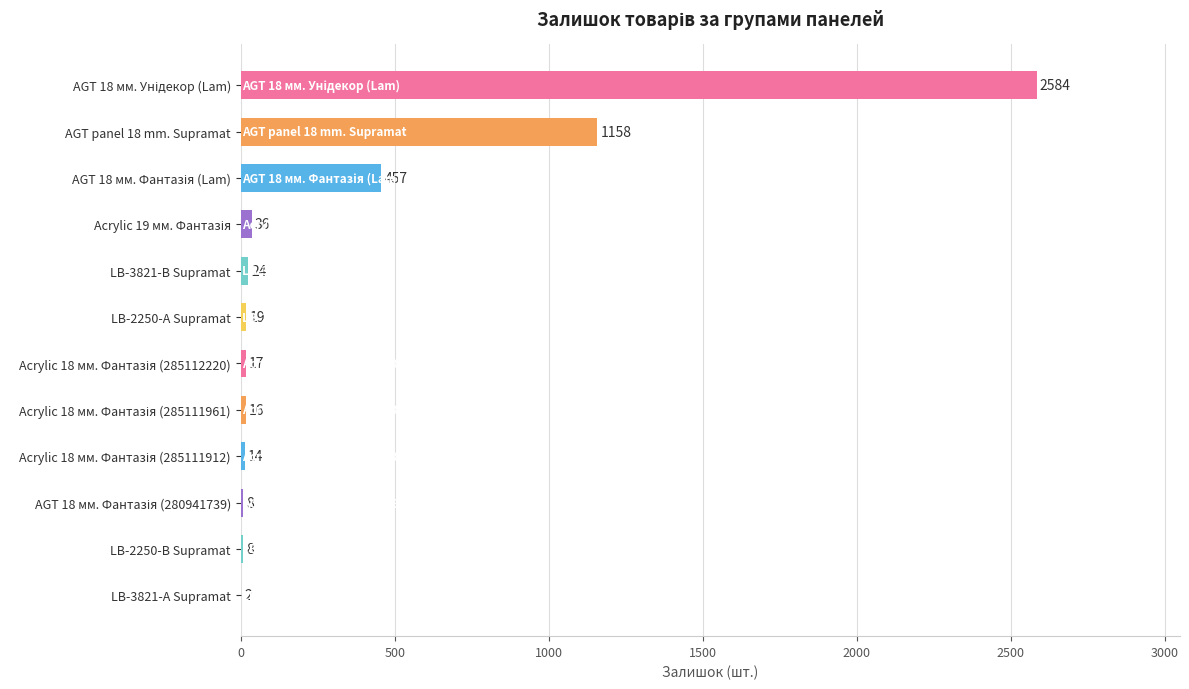

What is the sum of all values?

4343